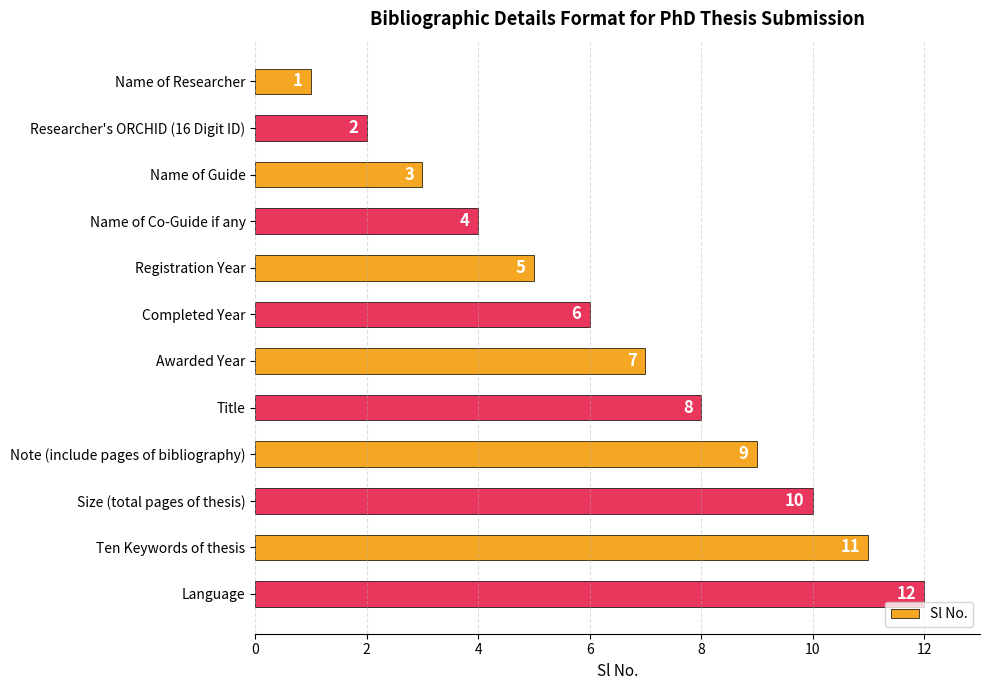

Where is the data nearest to the value 6?

Completed Year